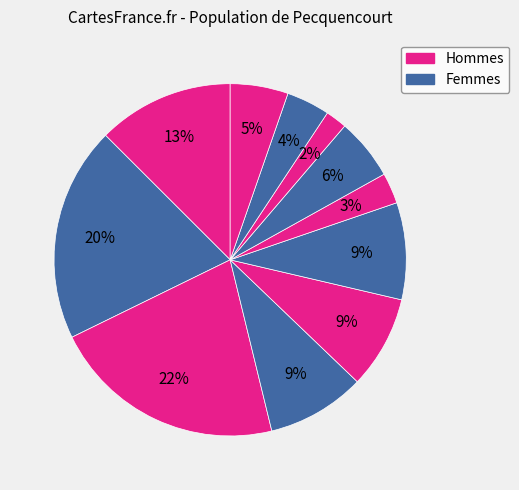

How many slices are in this pie chart?

11